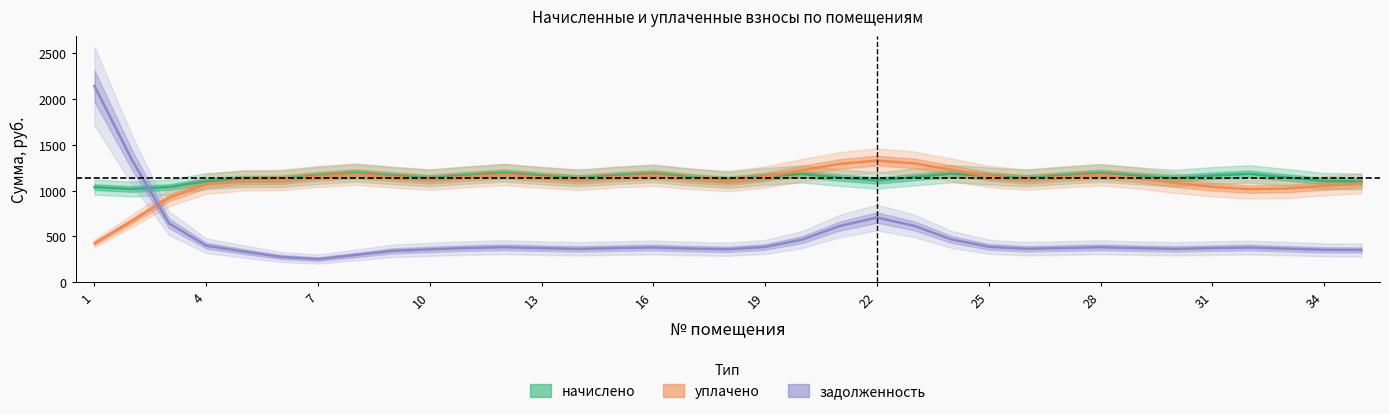

What is the difference between the maximum and second lowest values in the уплачено series?

661.6